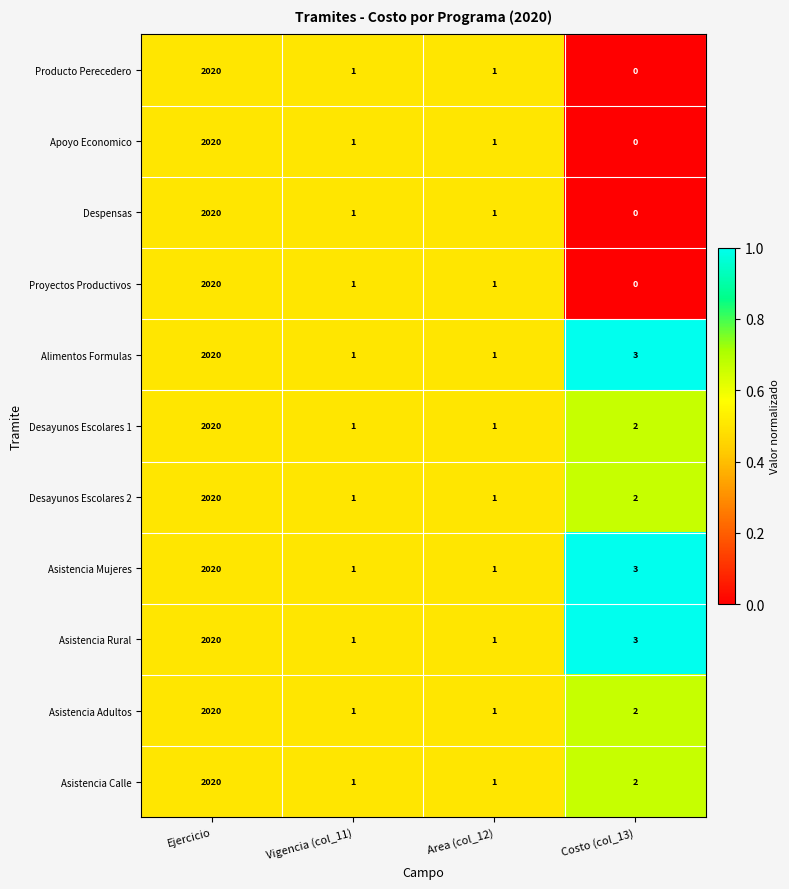

At which category is the sum across all series the highest?

Ejercicio